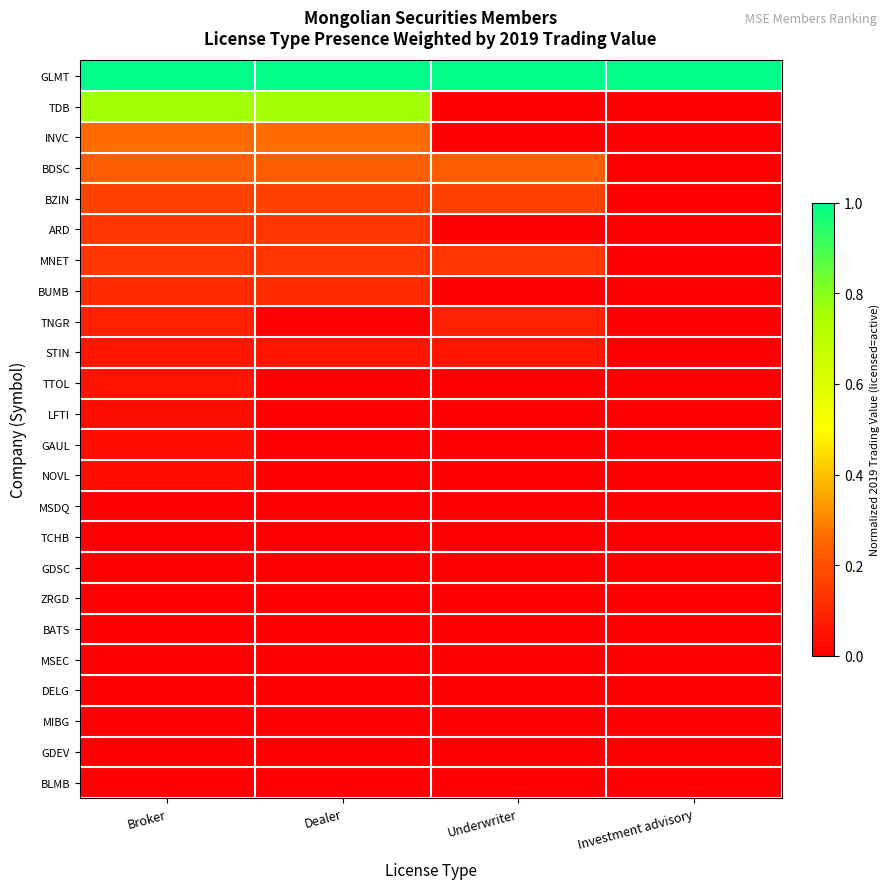

Reading left to right, transcribe all the data shown in this chart.

GLMT: Broker=1.0	Dealer=1.0	Underwriter=1.0	Investment advisory=1.0
TDB: Broker=0.8	Dealer=0.8	Underwriter=0.0	Investment advisory=0.0
INVC: Broker=0.3	Dealer=0.3	Underwriter=0.0	Investment advisory=0.0
BDSC: Broker=0.2	Dealer=0.2	Underwriter=0.2	Investment advisory=0.0
BZIN: Broker=0.2	Dealer=0.2	Underwriter=0.2	Investment advisory=0.0
ARD: Broker=0.1	Dealer=0.1	Underwriter=0.0	Investment advisory=0.0
MNET: Broker=0.1	Dealer=0.1	Underwriter=0.1	Investment advisory=0.0
BUMB: Broker=0.1	Dealer=0.1	Underwriter=0.0	Investment advisory=0.0
TNGR: Broker=0.1	Dealer=0.0	Underwriter=0.1	Investment advisory=0.0
STIN: Broker=0.1	Dealer=0.1	Underwriter=0.1	Investment advisory=0.0
TTOL: Broker=0.0	Dealer=0.0	Underwriter=0.0	Investment advisory=0.0
LFTI: Broker=0.0	Dealer=0.0	Underwriter=0.0	Investment advisory=0.0
GAUL: Broker=0.0	Dealer=0.0	Underwriter=0.0	Investment advisory=0.0
NOVL: Broker=0.0	Dealer=0.0	Underwriter=0.0	Investment advisory=0.0
MSDQ: Broker=0.0	Dealer=0.0	Underwriter=0.0	Investment advisory=0.0
TCHB: Broker=0.0	Dealer=0.0	Underwriter=0.0	Investment advisory=0.0
GDSC: Broker=0.0	Dealer=0.0	Underwriter=0.0	Investment advisory=0.0
ZRGD: Broker=0.0	Dealer=0.0	Underwriter=0.0	Investment advisory=0.0
BATS: Broker=0.0	Dealer=0.0	Underwriter=0.0	Investment advisory=0.0
MSEC: Broker=0.0	Dealer=0.0	Underwriter=0.0	Investment advisory=0.0
DELG: Broker=0.0	Dealer=0.0	Underwriter=0.0	Investment advisory=0.0
MIBG: Broker=0.0	Dealer=0.0	Underwriter=0.0	Investment advisory=0.0
GDEV: Broker=0.0	Dealer=0.0	Underwriter=0.0	Investment advisory=0.0
BLMB: Broker=0.0	Dealer=0.0	Underwriter=0.0	Investment advisory=0.0